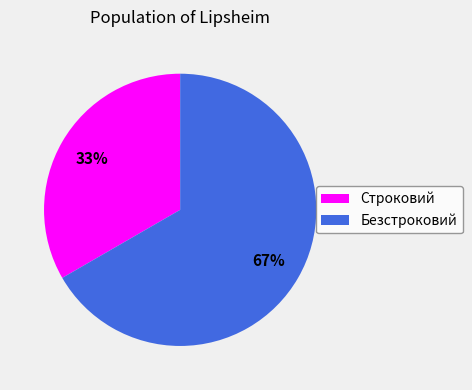

To the nearest percent, what percentage of the pie is Безстроковий?

67%